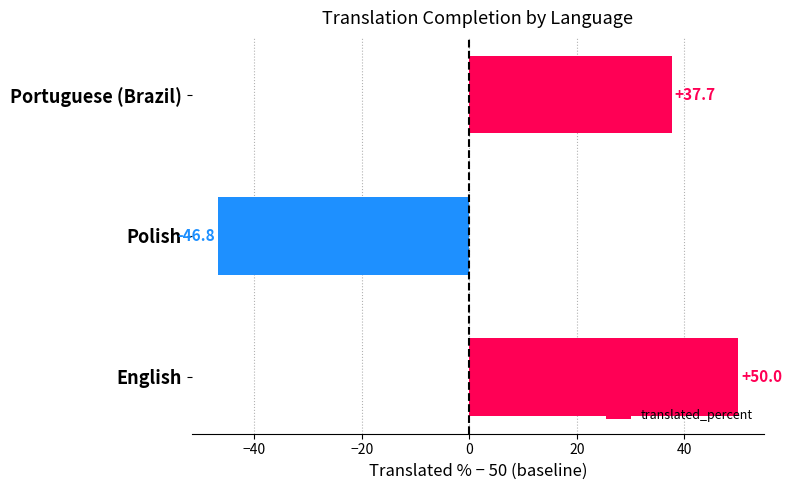

How many bars are there in total?

3